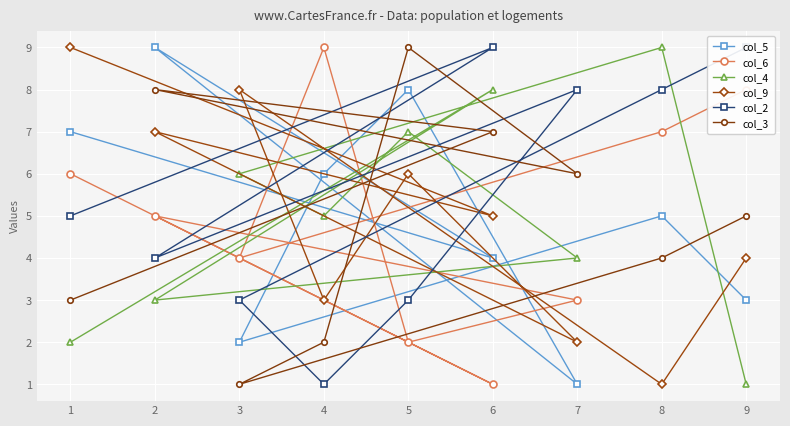

Is it true that col_4 equals 0 at 9?

False